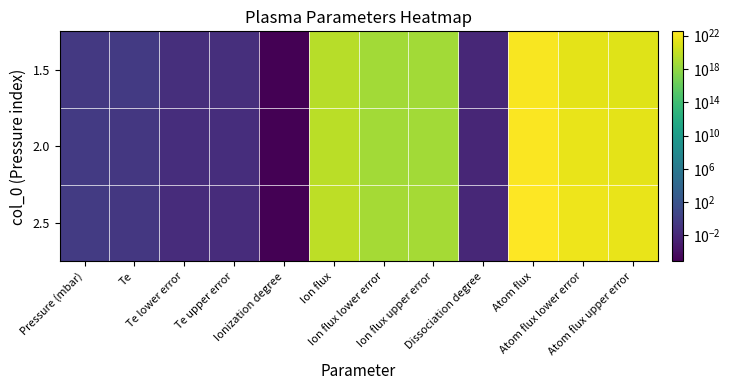

At Ionization degree, list the series in order from largest to smallest.

2.5, 1.5, 2.0